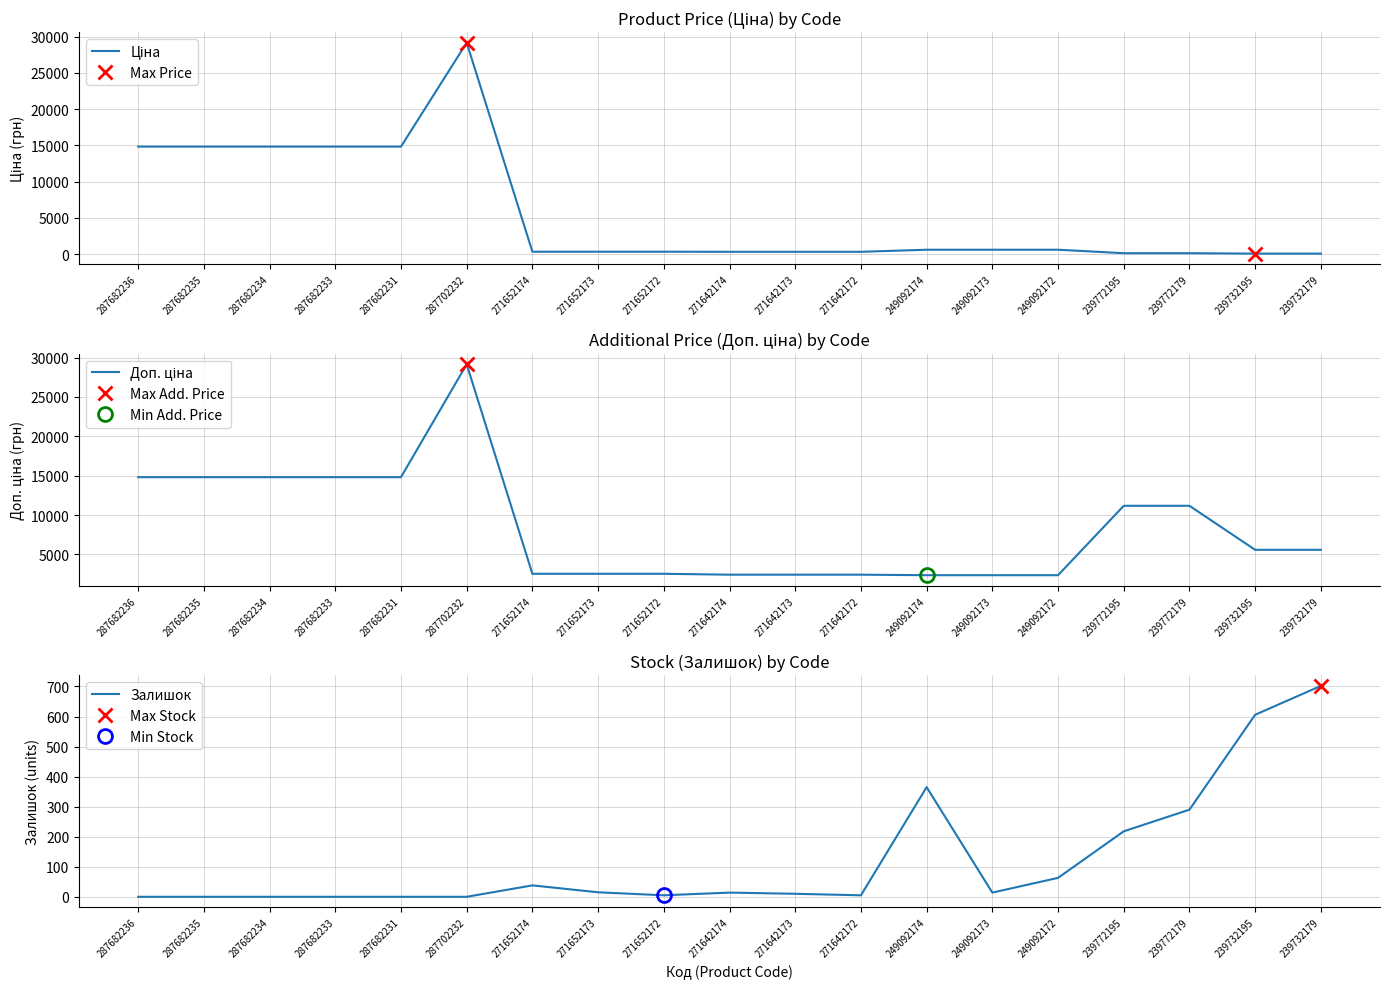

What is the total value across all series at 271642174?

2750.9